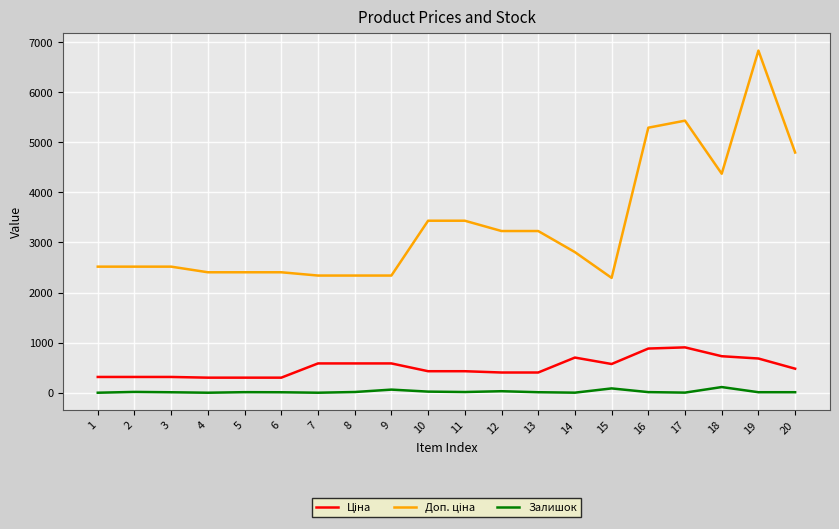

What is the greatest value displayed?

6831.9